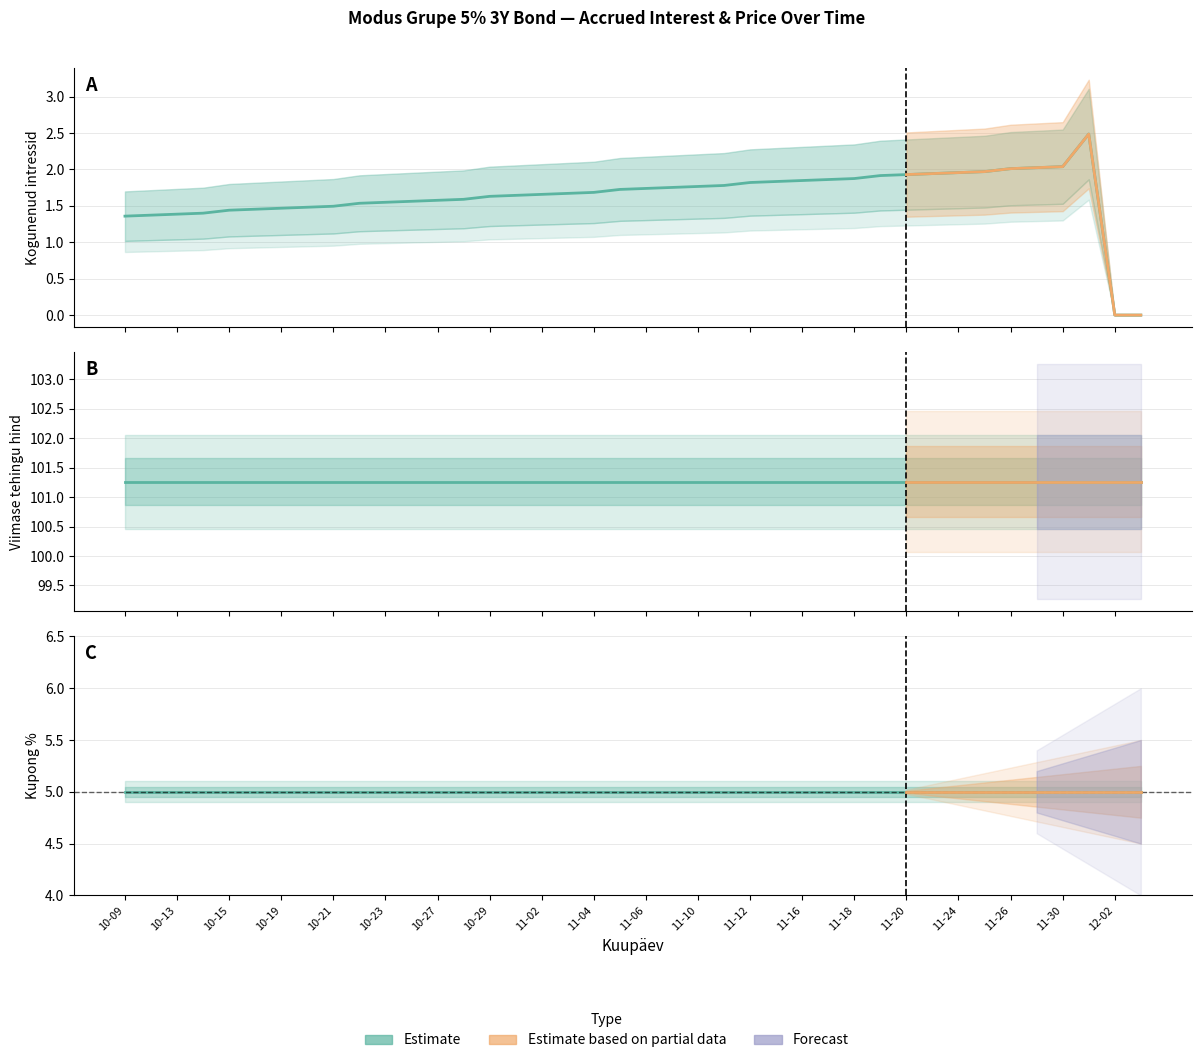

How many interior local peaks (higher than both neighbors) does the data have?

1